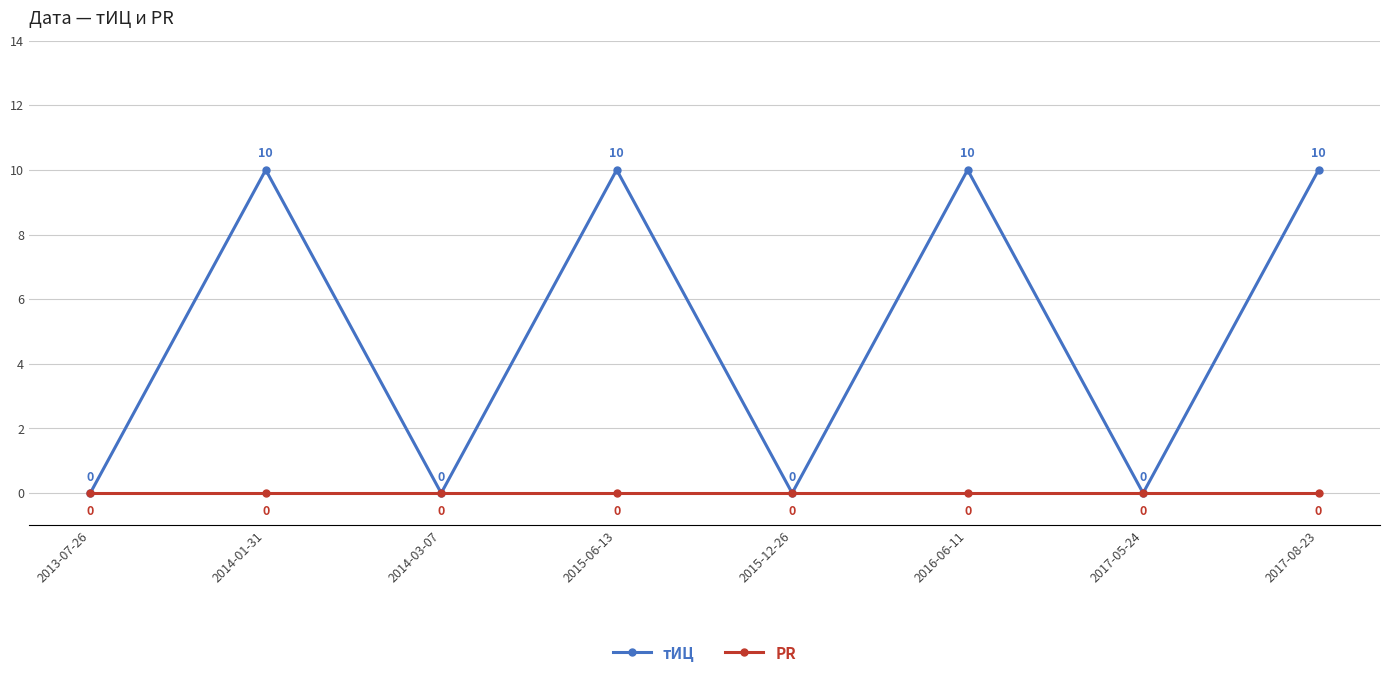

Reading right to left, extract all data points from this chart.

тИЦ: 10	0	10	0	10	0	10	0
PR: 0	0	0	0	0	0	0	0